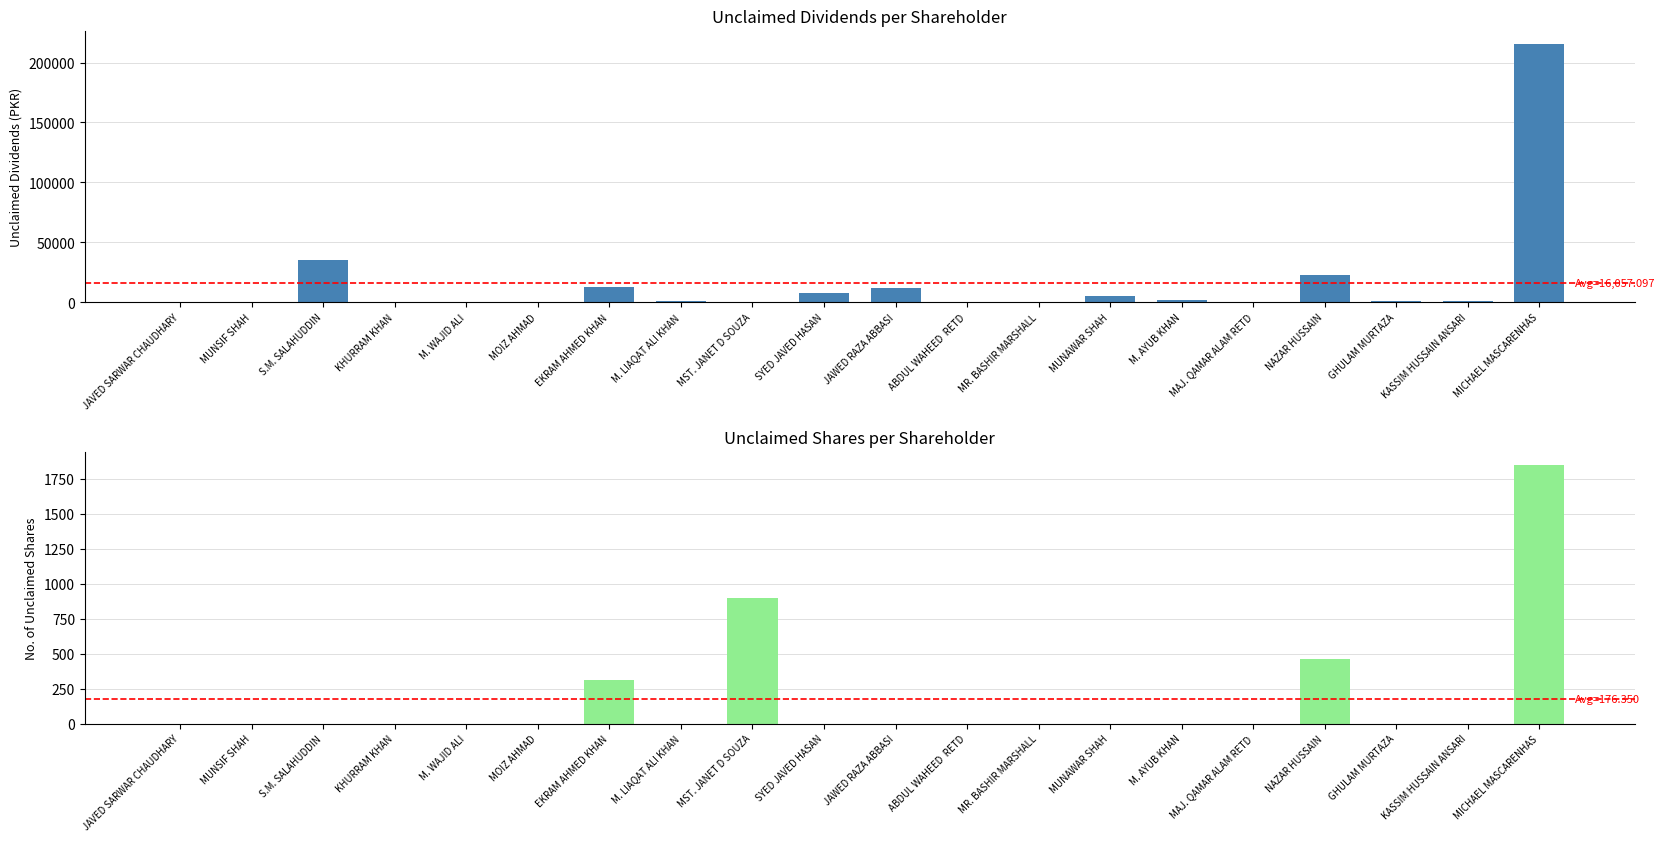

What is the sum of the unclaimed_dividends values at KASSIM HUSSAIN ANSARI and MR. BASHIR MARSHALL?

1012.0